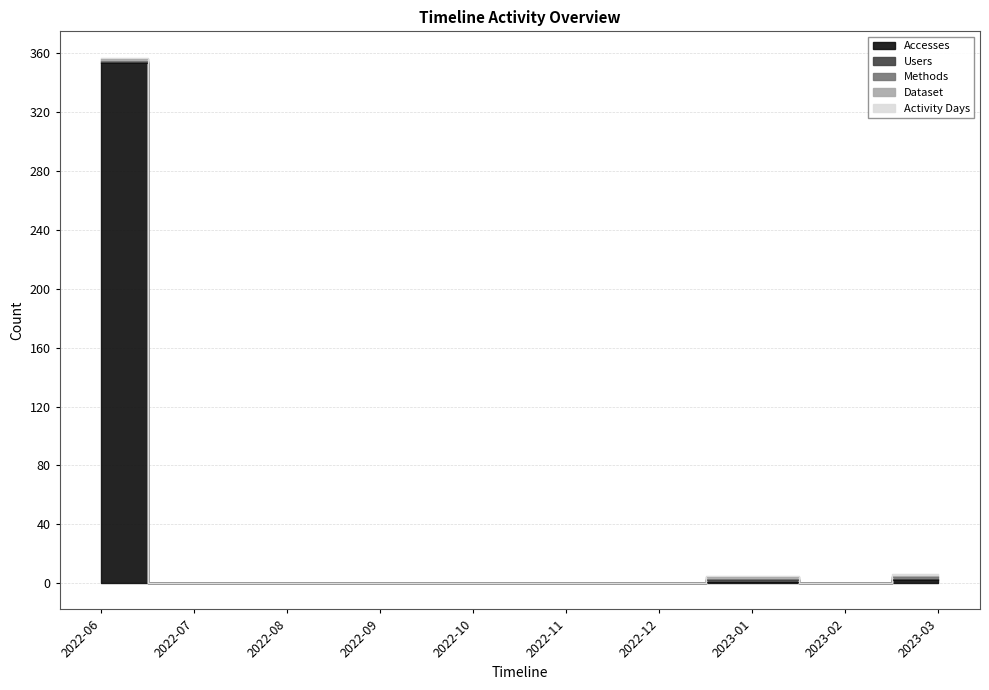

What is the label of the 5th point from the right?

2022-11